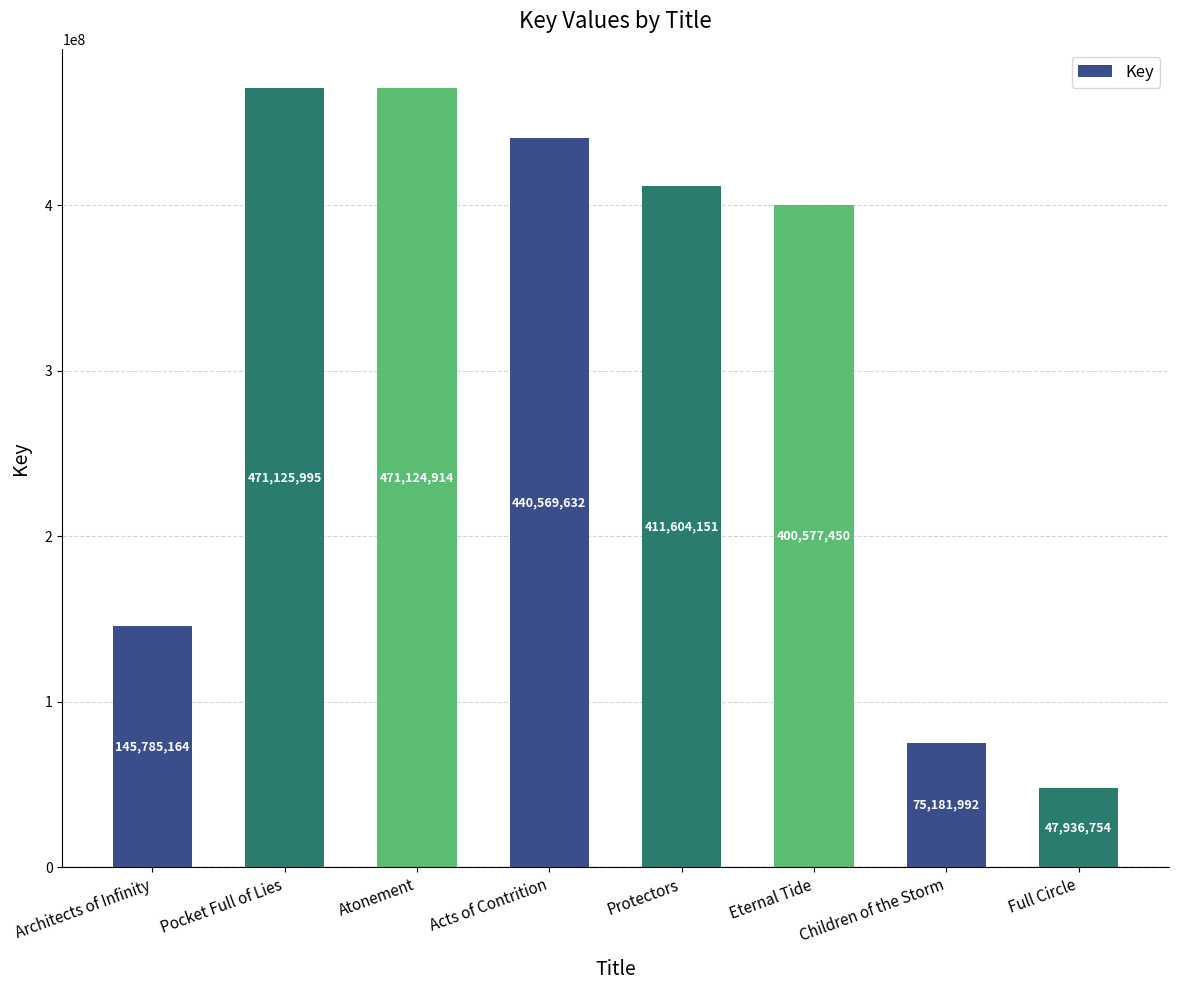

The value at Architects of Infinity is 145785164. True or false?

True